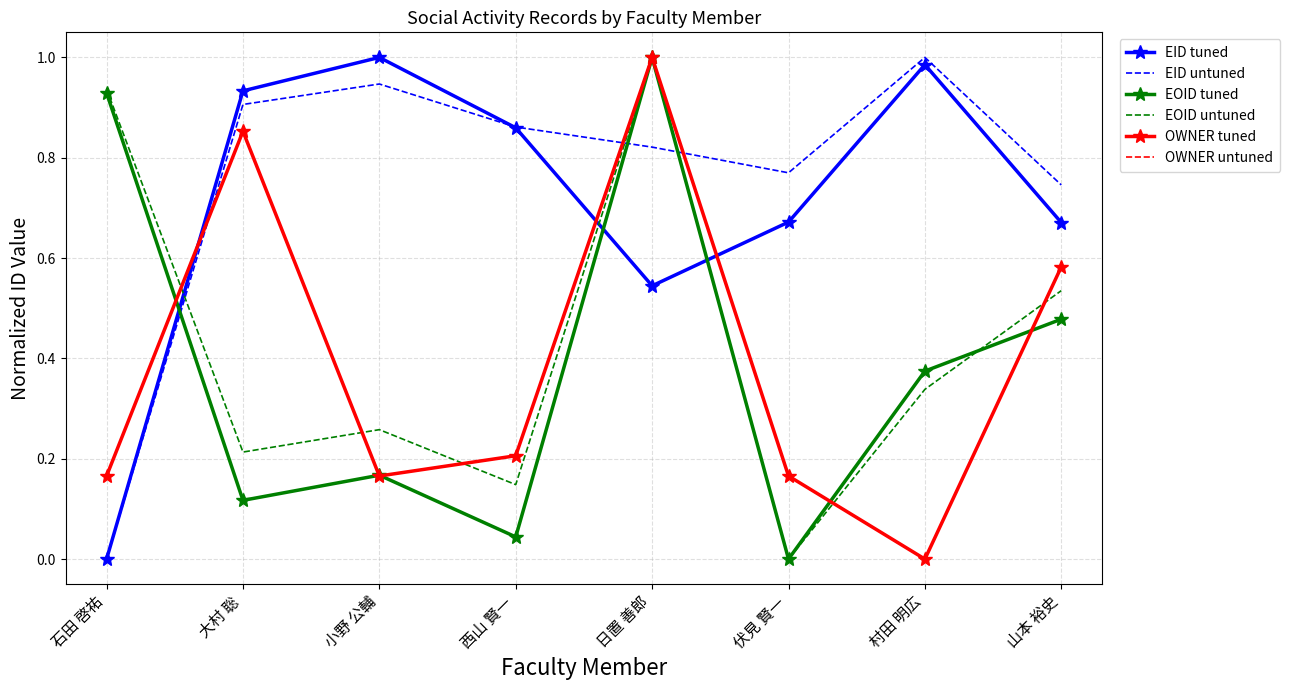

Is it true that EID tuned equals 0.4 at 村田 明広?

False